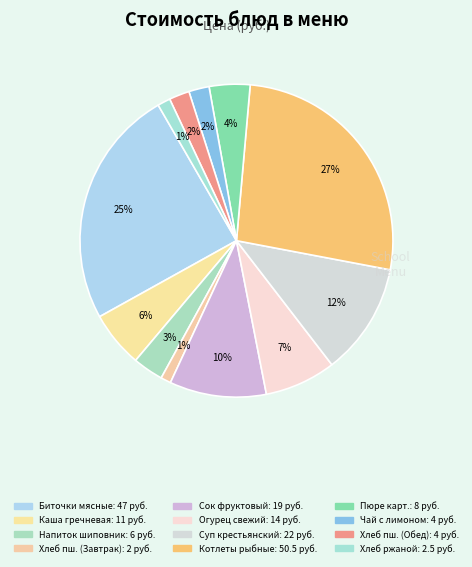

Count the number of slices in the pie.

12